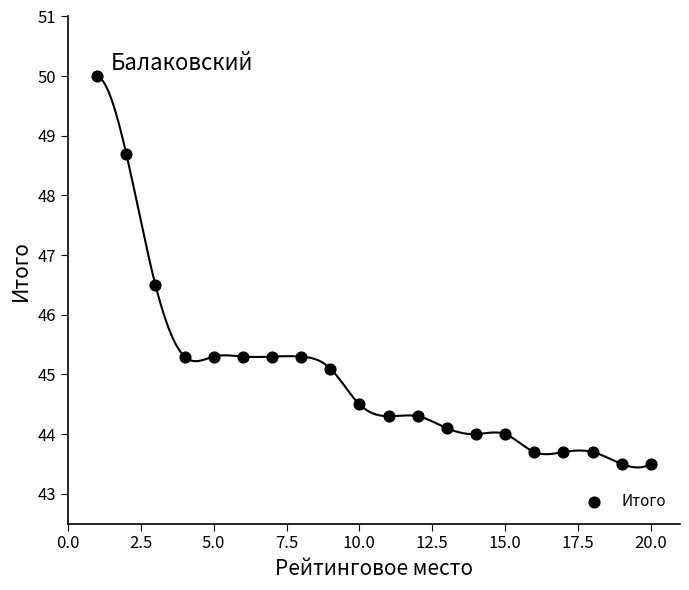

What Y value in the scatter plot is closest to 46?

46.5